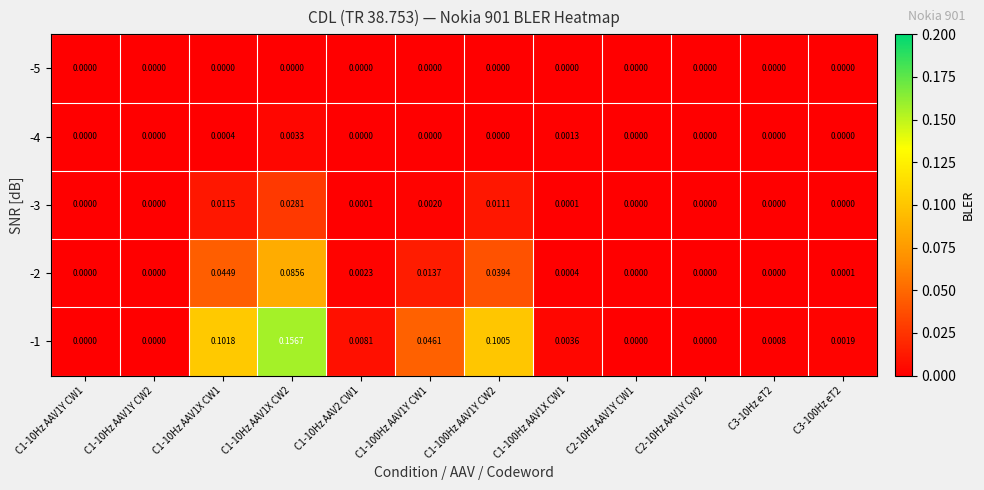

Is the value of -4 at C1-10Hz AAV1Y CW2 greater than the value of -1 at C3-100Hz eT2?

No